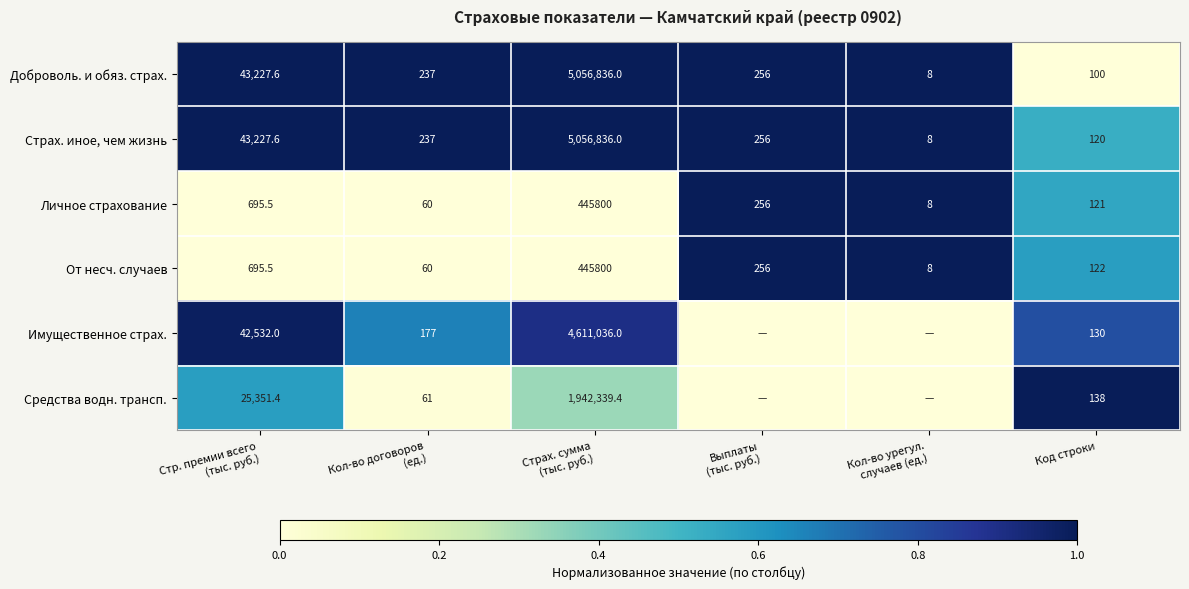

Count the number of data series in this chart.

6